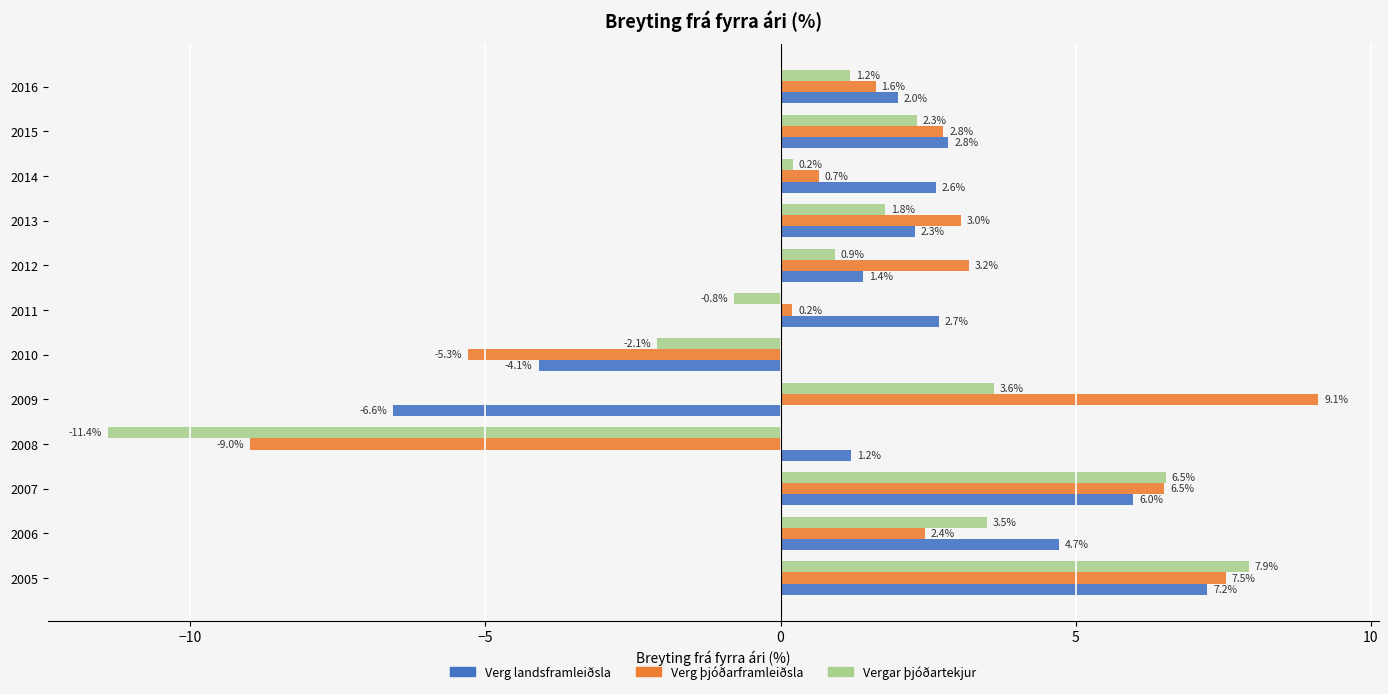

Rank the series by their maximum value, from lowest to highest.

Verg landsframleiðsla, Vergar þjóðartekjur, Verg þjóðarframleiðsla